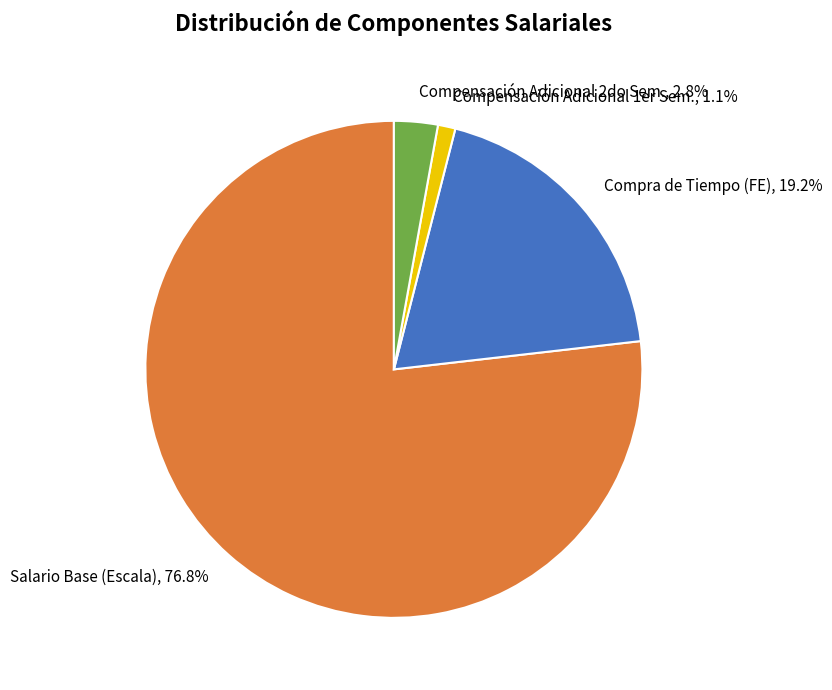

Rank the categories by value from lowest to highest.

Compensación Adicional 1er Sem., Compensación Adicional 2do Sem., Compra de Tiempo (FE), Salario Base (Escala)